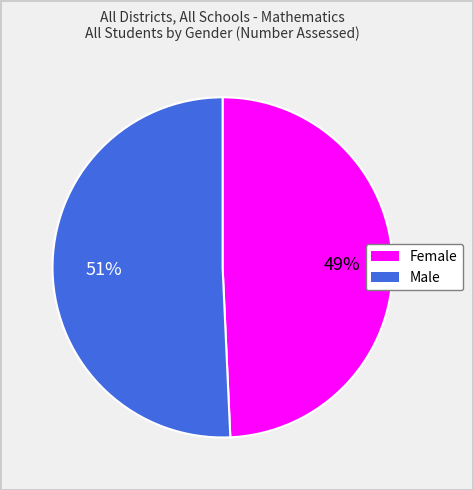

Is it true that Male is 37% of the pie?

False